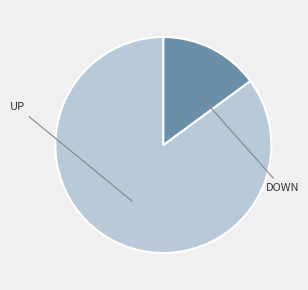

Is there any slice that represents more than half of the pie?

Yes